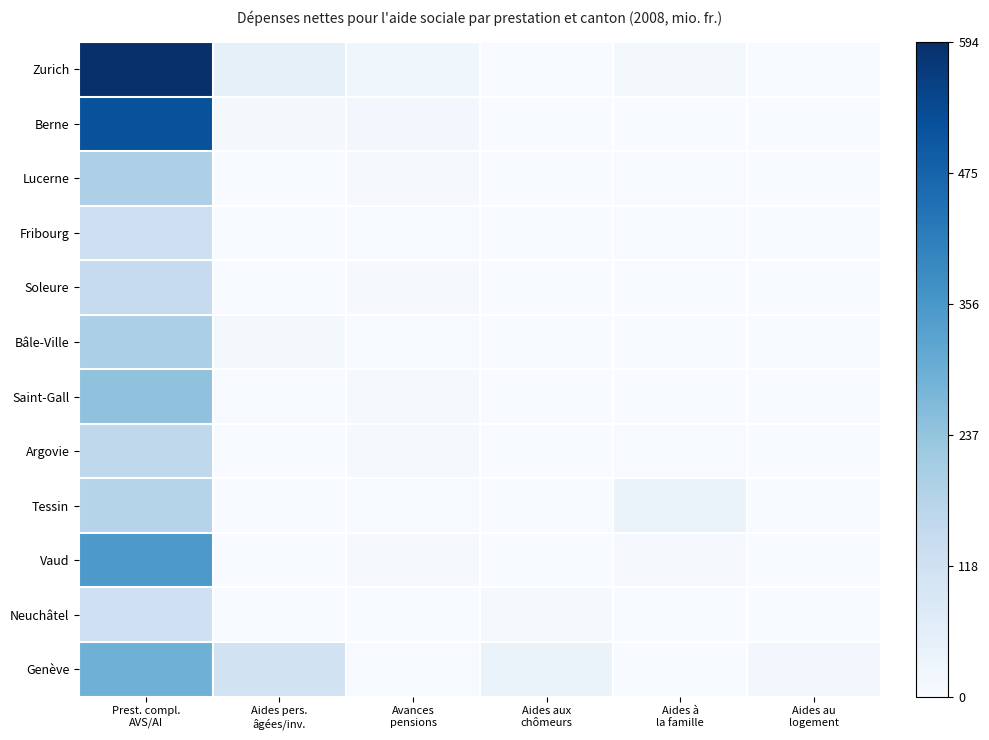

Reading right to left, list all the values displayed in this chart.

Zurich: Aides au
logement=0.0	Aides à
la famille=10.2	Aides aux
chômeurs=0.0	Avances
pensions=22.9	Aides pers.
âgées/inv.=49.4	Prest. compl.
AVS/AI=594.8
Berne: Aides au
logement=0.0	Aides à
la famille=0.0	Aides aux
chômeurs=0.0	Avances
pensions=15.1	Aides pers.
âgées/inv.=11.0	Prest. compl.
AVS/AI=516.8
Lucerne: Aides au
logement=0.0	Aides à
la famille=2.7	Aides aux
chômeurs=0.0	Avances
pensions=5.0	Aides pers.
âgées/inv.=0.0	Prest. compl.
AVS/AI=194.5
Fribourg: Aides au
logement=0.0	Aides à
la famille=2.7	Aides aux
chômeurs=0.0	Avances
pensions=2.9	Aides pers.
âgées/inv.=0.0	Prest. compl.
AVS/AI=127.7
Soleure: Aides au
logement=0.0	Aides à
la famille=0.0	Aides aux
chômeurs=0.0	Avances
pensions=4.7	Aides pers.
âgées/inv.=0.0	Prest. compl.
AVS/AI=148.0
Bâle-Ville: Aides au
logement=0.5	Aides à
la famille=0.6	Aides aux
chômeurs=0.0	Avances
pensions=3.2	Aides pers.
âgées/inv.=11.4	Prest. compl.
AVS/AI=199.0
Saint-Gall: Aides au
logement=0.0	Aides à
la famille=1.3	Aides aux
chômeurs=0.0	Avances
pensions=8.4	Aides pers.
âgées/inv.=3.7	Prest. compl.
AVS/AI=241.8
Argovie: Aides au
logement=0.0	Aides à
la famille=2.4	Aides aux
chômeurs=0.0	Avances
pensions=8.2	Aides pers.
âgées/inv.=0.0	Prest. compl.
AVS/AI=161.8
Tessin: Aides au
logement=0.0	Aides à
la famille=38.5	Aides aux
chômeurs=0.6	Avances
pensions=2.9	Aides pers.
âgées/inv.=0.0	Prest. compl.
AVS/AI=177.2
Vaud: Aides au
logement=0.0	Aides à
la famille=6.1	Aides aux
chômeurs=0.0	Avances
pensions=6.2	Aides pers.
âgées/inv.=0.0	Prest. compl.
AVS/AI=351.2
Neuchâtel: Aides au
logement=0.0	Aides à
la famille=0.0	Aides aux
chômeurs=7.6	Avances
pensions=0.6	Aides pers.
âgées/inv.=0.0	Prest. compl.
AVS/AI=121.4
Genève: Aides au
logement=18.1	Aides à
la famille=0.1	Aides aux
chômeurs=38.6	Avances
pensions=3.7	Aides pers.
âgées/inv.=115.8	Prest. compl.
AVS/AI=291.4